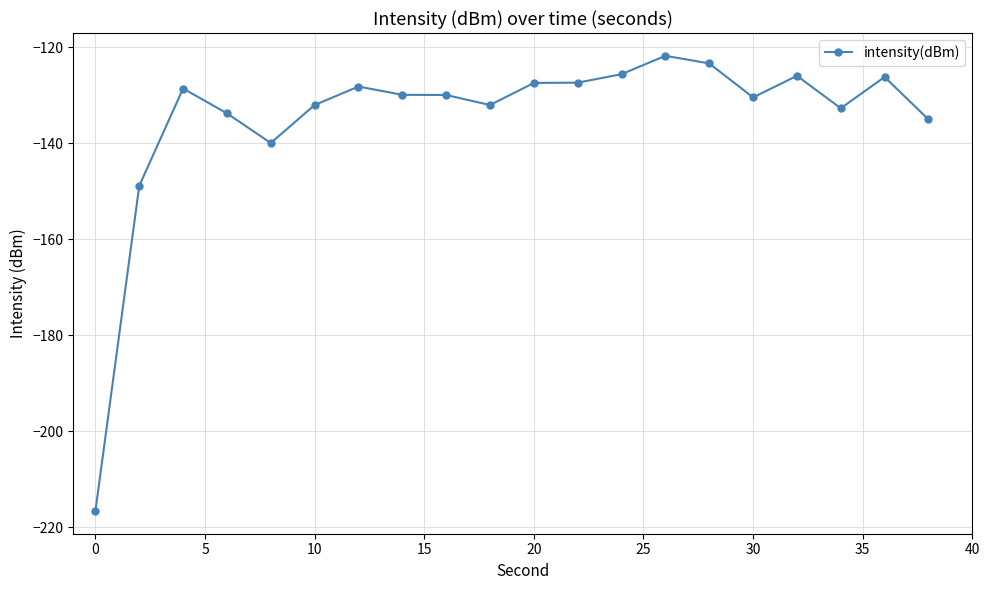

Does the chart have visible grid lines?

Yes